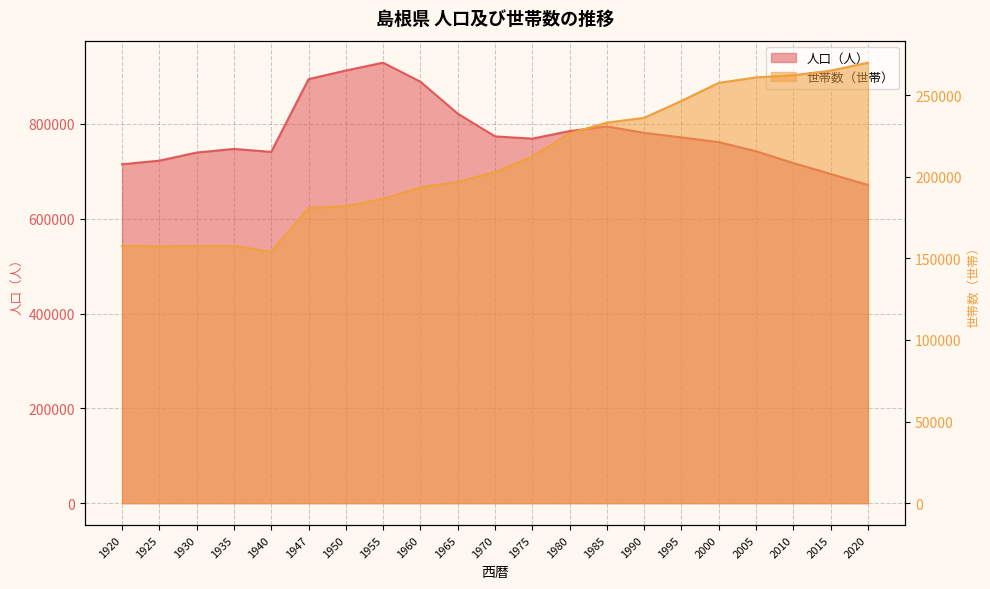

What is the difference between the 世帯数（世帯） values at 1990 and 1985?

2949